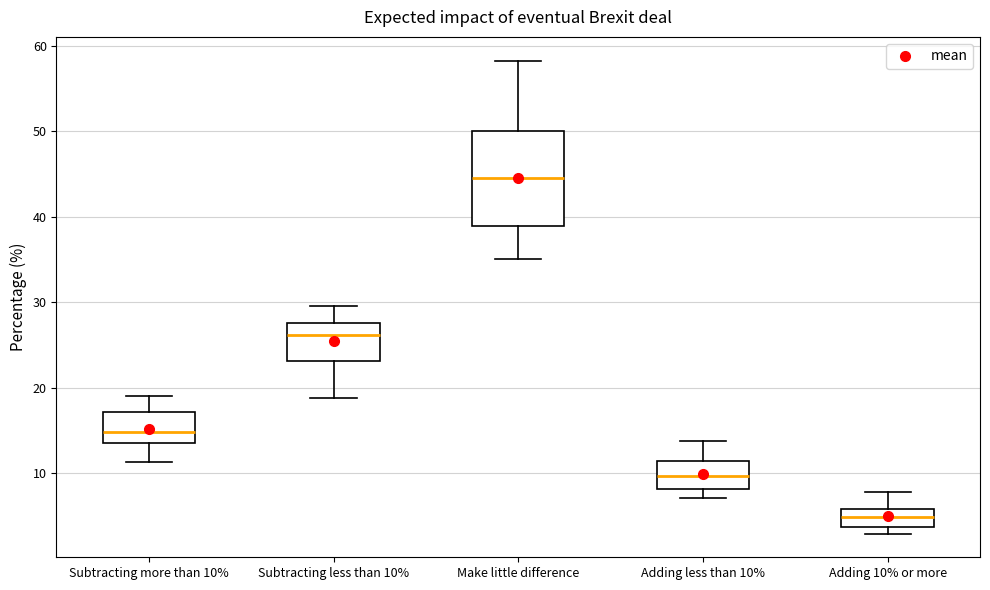

Where is the upper edge of the box for Make little difference on the y-axis? The values are not printed on the chart, so give them approximately, as read against the axis.

50